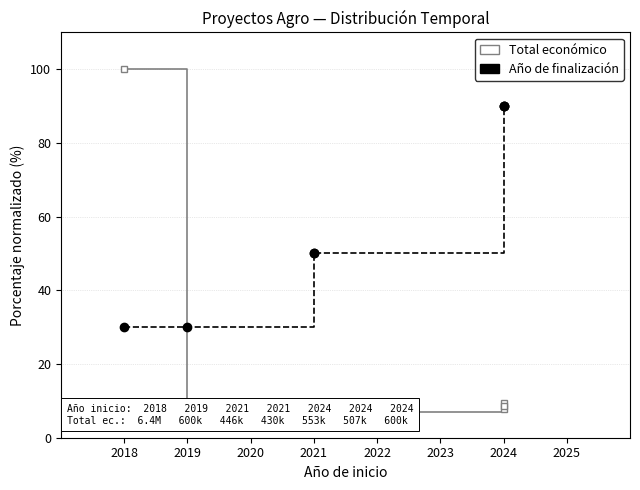

What is the lowest value of the Total económico series?

6.7